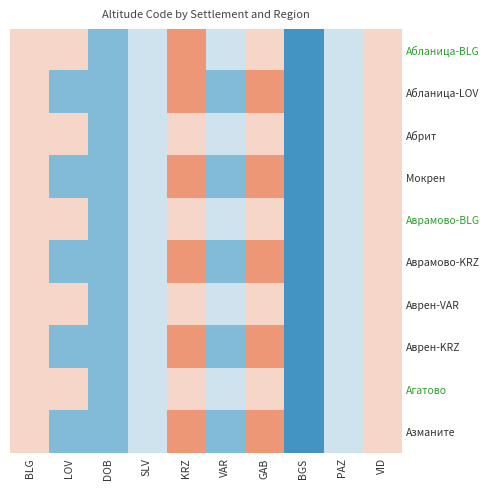

What is the total value across all series at GAB?

55